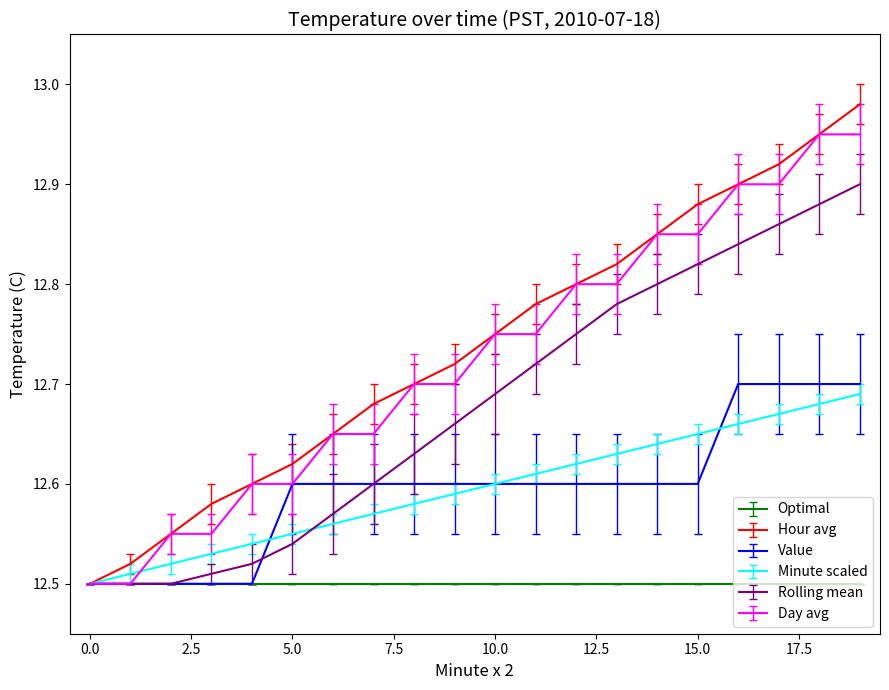

What is the sum of all Minute scaled values?

251.9